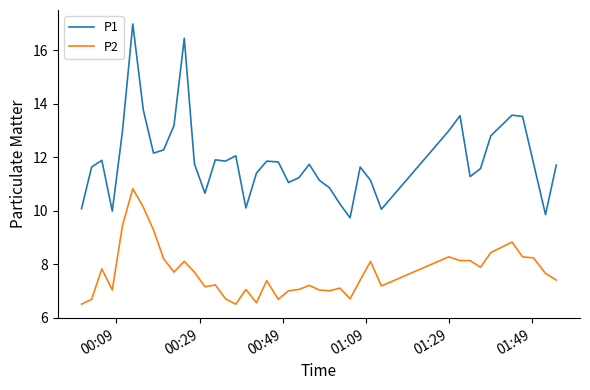

What is the lowest value of the P2 series?

6.5